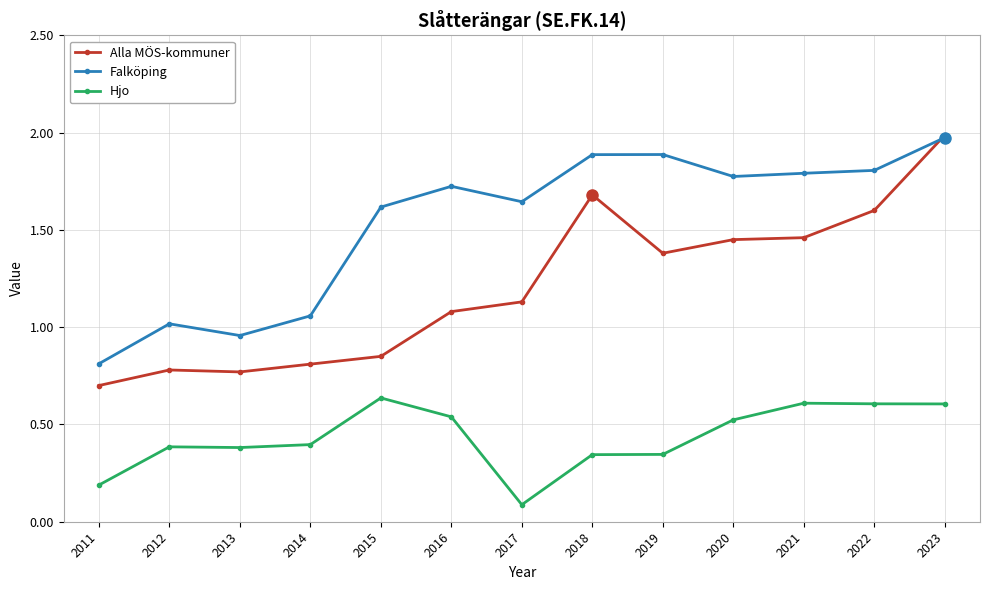

True or false: Alla MÖS-kommuner and Hjo intersect in this chart.

False